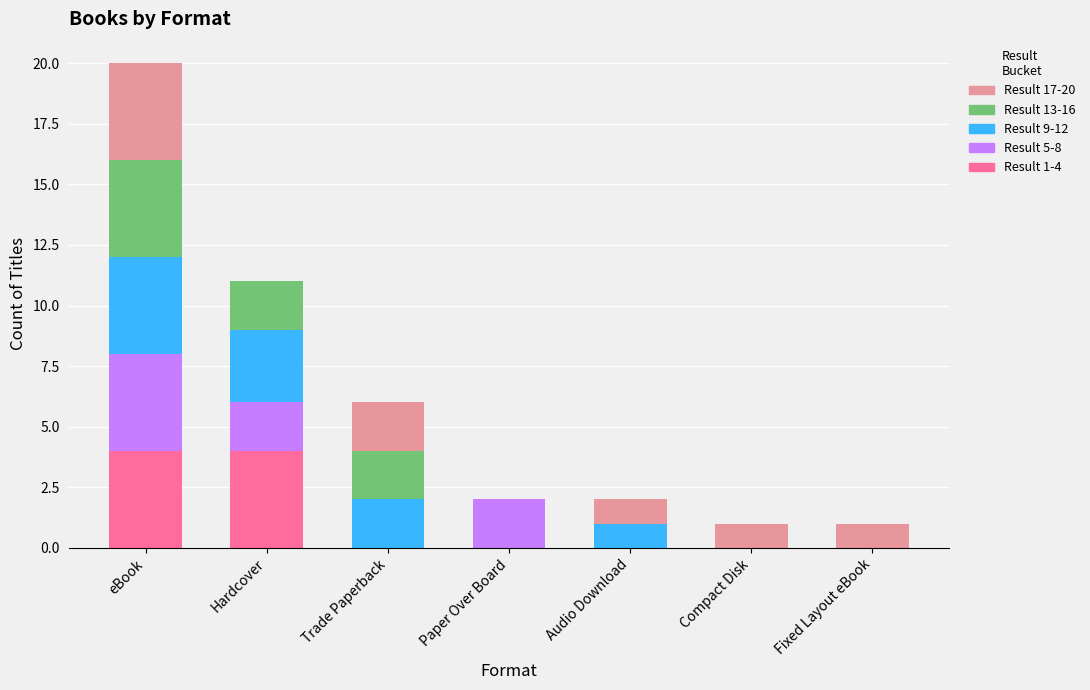

At which category is the sum across all series the highest?

eBook